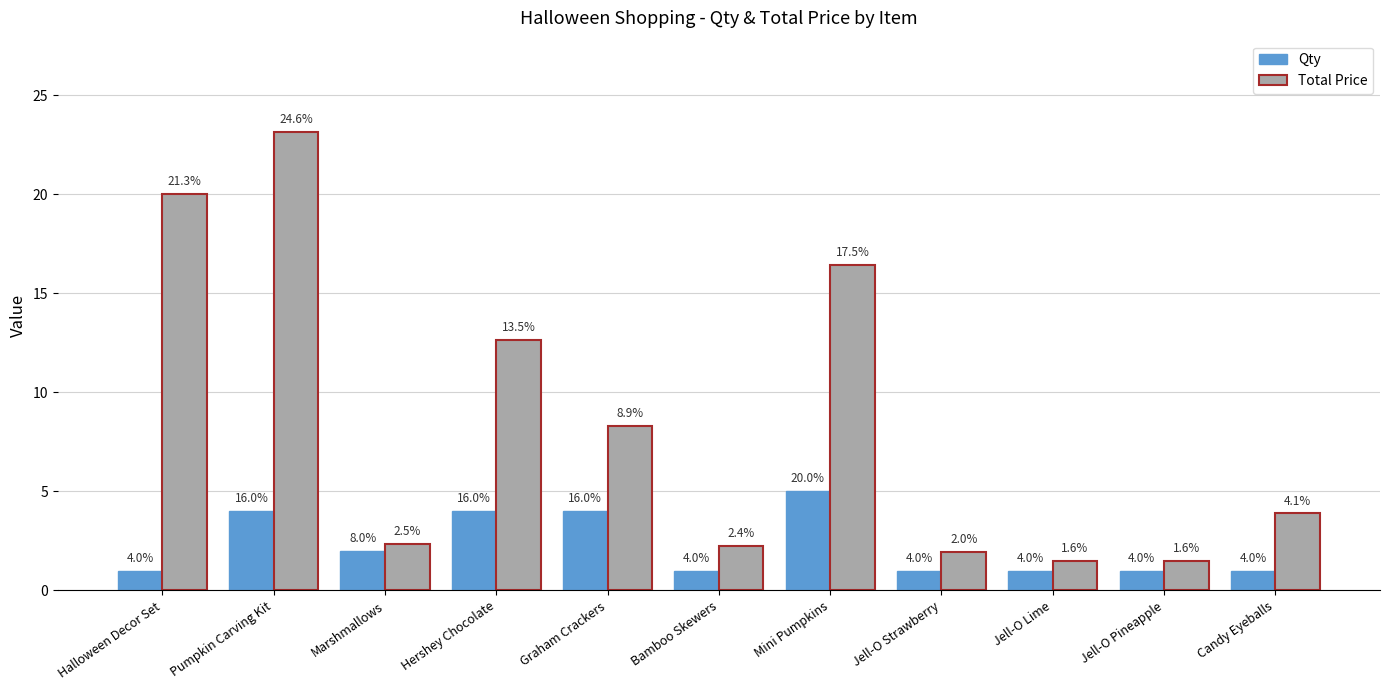

What is the difference between the highest and lowest values at Jell-O Strawberry?

0.9